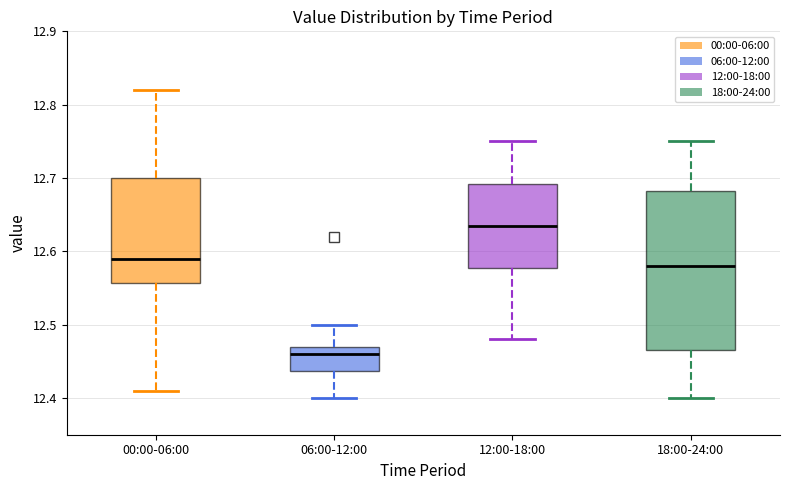

Which box is the tallest, from its lower edge to its upper edge?

18:00-24:00